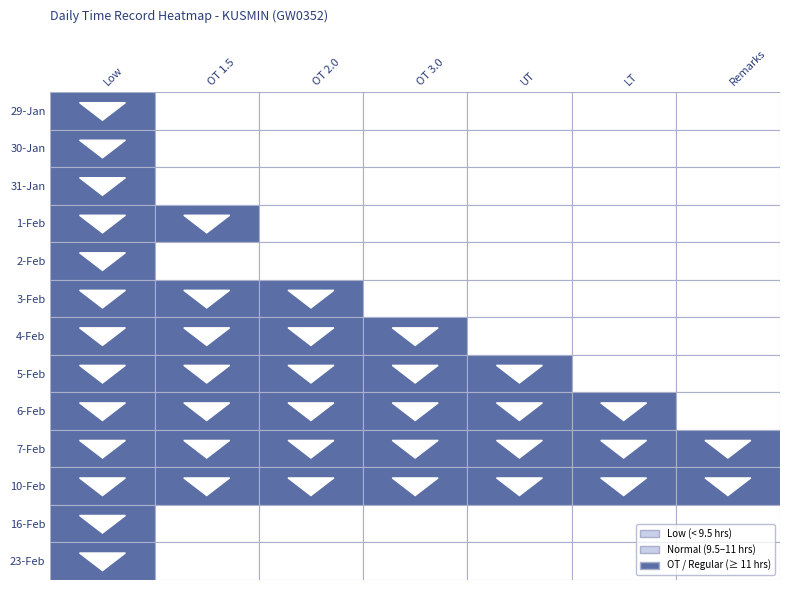

Reading left to right, list all the values displayed in this chart.

29: 0=9.1	1=0.0	2=0.0	3=0.0	4=0.0	5=0.0	6=0.0
30: 0=11.2	1=0.0	2=0.0	3=0.0	4=0.0	5=0.0	6=0.0
31: 0=11.2	1=0.0	2=0.0	3=0.0	4=0.0	5=0.0	6=0.0
1: 0=11.1	1=11.1	2=0.0	3=0.0	4=0.0	5=0.0	6=0.0
2: 0=9.0	1=0.0	2=0.0	3=0.0	4=0.0	5=0.0	6=0.0
3: 0=11.2	1=11.2	2=11.2	3=0.0	4=0.0	5=0.0	6=0.0
4: 0=11.2	1=11.2	2=11.2	3=11.2	4=0.0	5=0.0	6=0.0
5: 0=11.1	1=11.1	2=11.1	3=11.1	4=11.1	5=0.0	6=0.0
6: 0=11.2	1=11.2	2=11.2	3=11.2	4=11.2	5=11.2	6=0.0
7: 0=11.1	1=11.1	2=11.1	3=11.1	4=11.1	5=11.1	6=11.1
10: 0=11.9	1=11.9	2=11.9	3=11.9	4=11.9	5=11.9	6=11.9
16: 0=9.1	1=0.0	2=0.0	3=0.0	4=0.0	5=0.0	6=0.0
23: 0=9.3	1=0.0	2=0.0	3=0.0	4=0.0	5=0.0	6=0.0